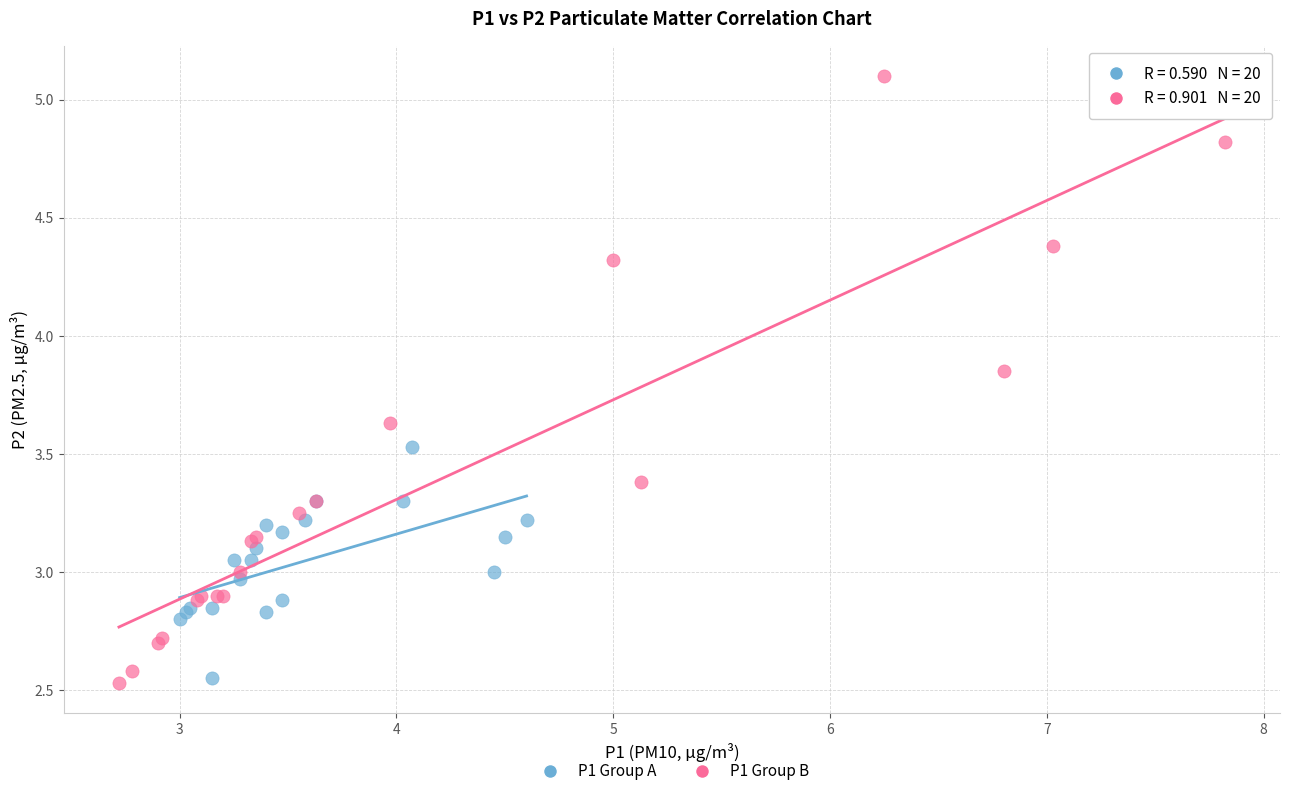

What are all the series names shown in the legend?

P1 Group A, P1 Group B